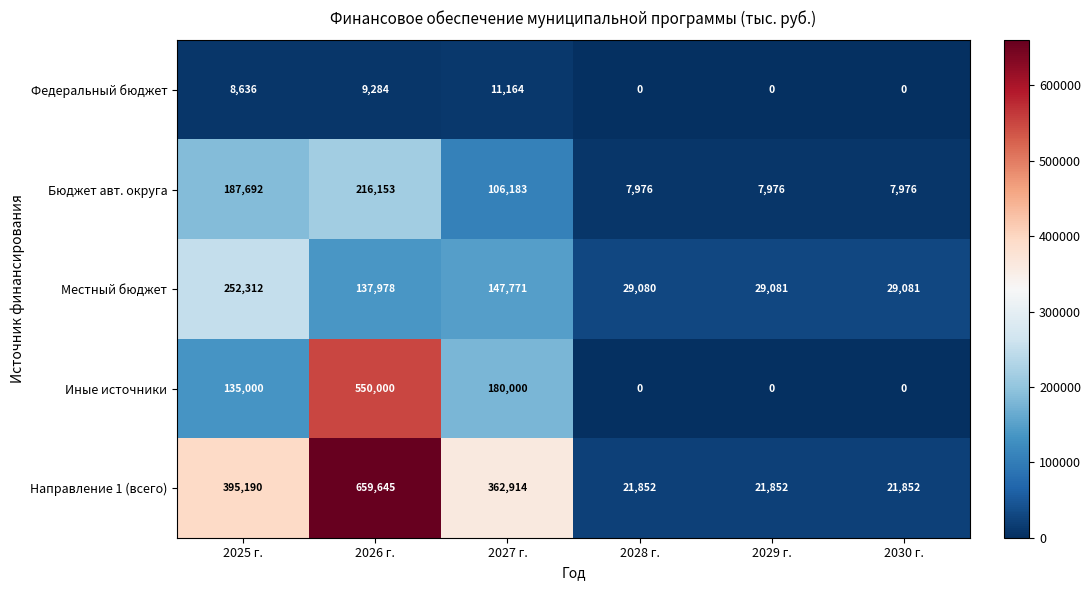

How many data points does each series have?

6